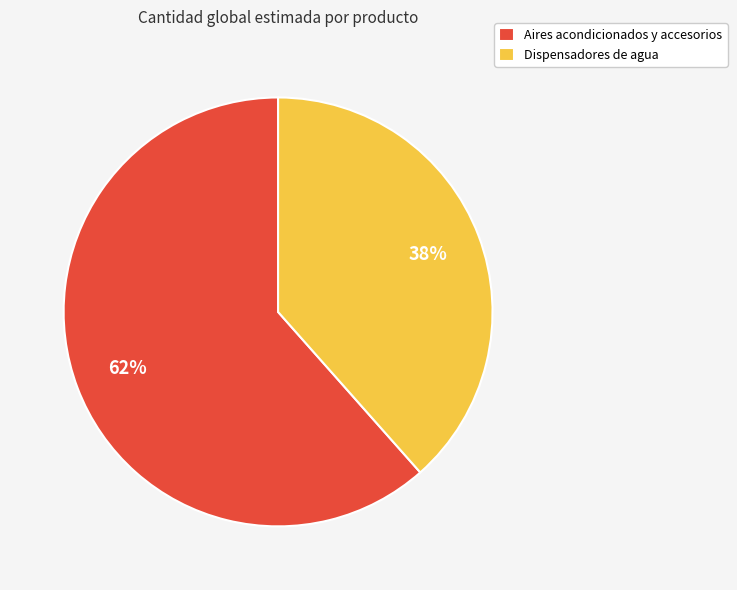

What percentage is the Aires acondicionados y accesorios slice, to the nearest percent?

62%